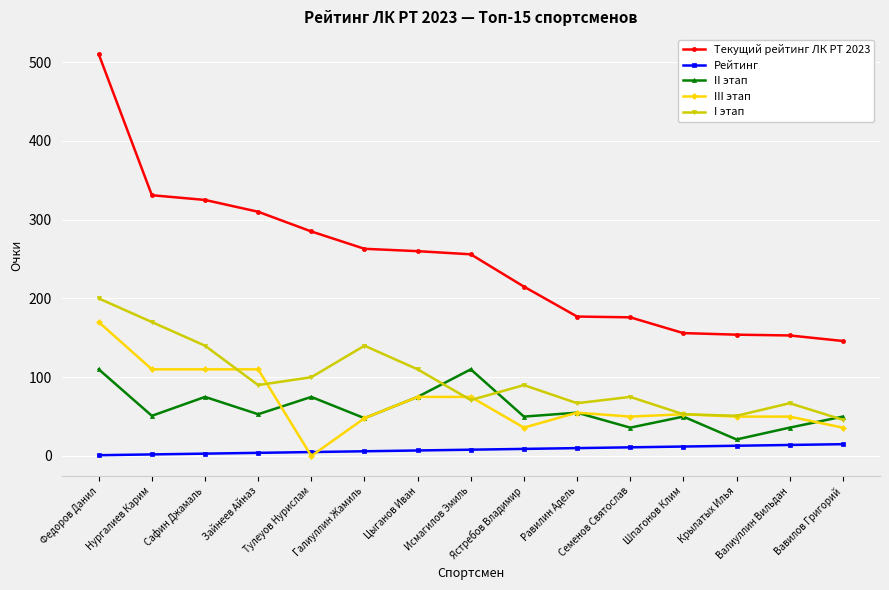

Which label corresponds to the largest value in the chart?

Федоров Данил